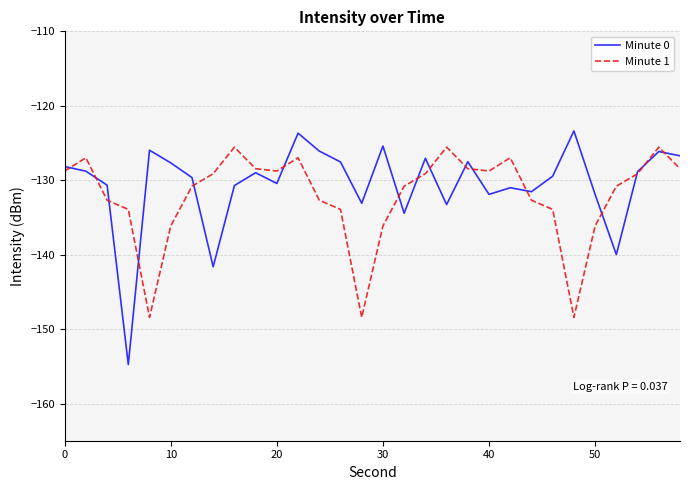

What is the sum of all Minute 1 values?

-3962.7